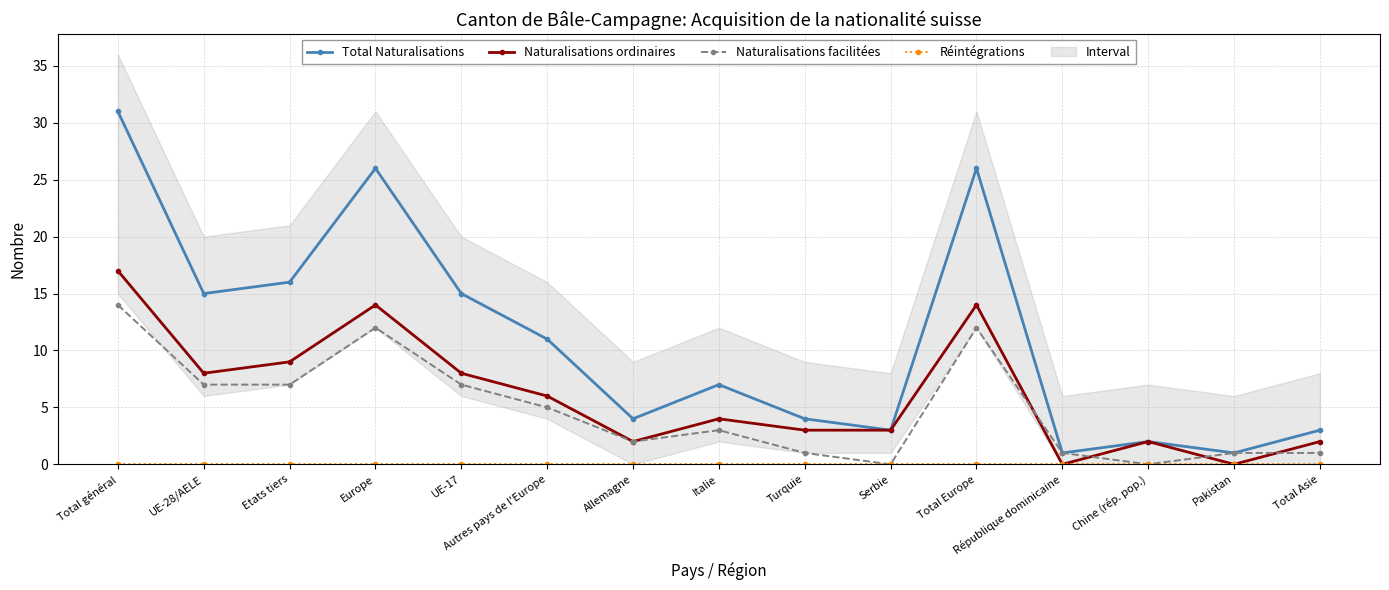

How many values in the Naturalisations ordinaires series are below 4?

7